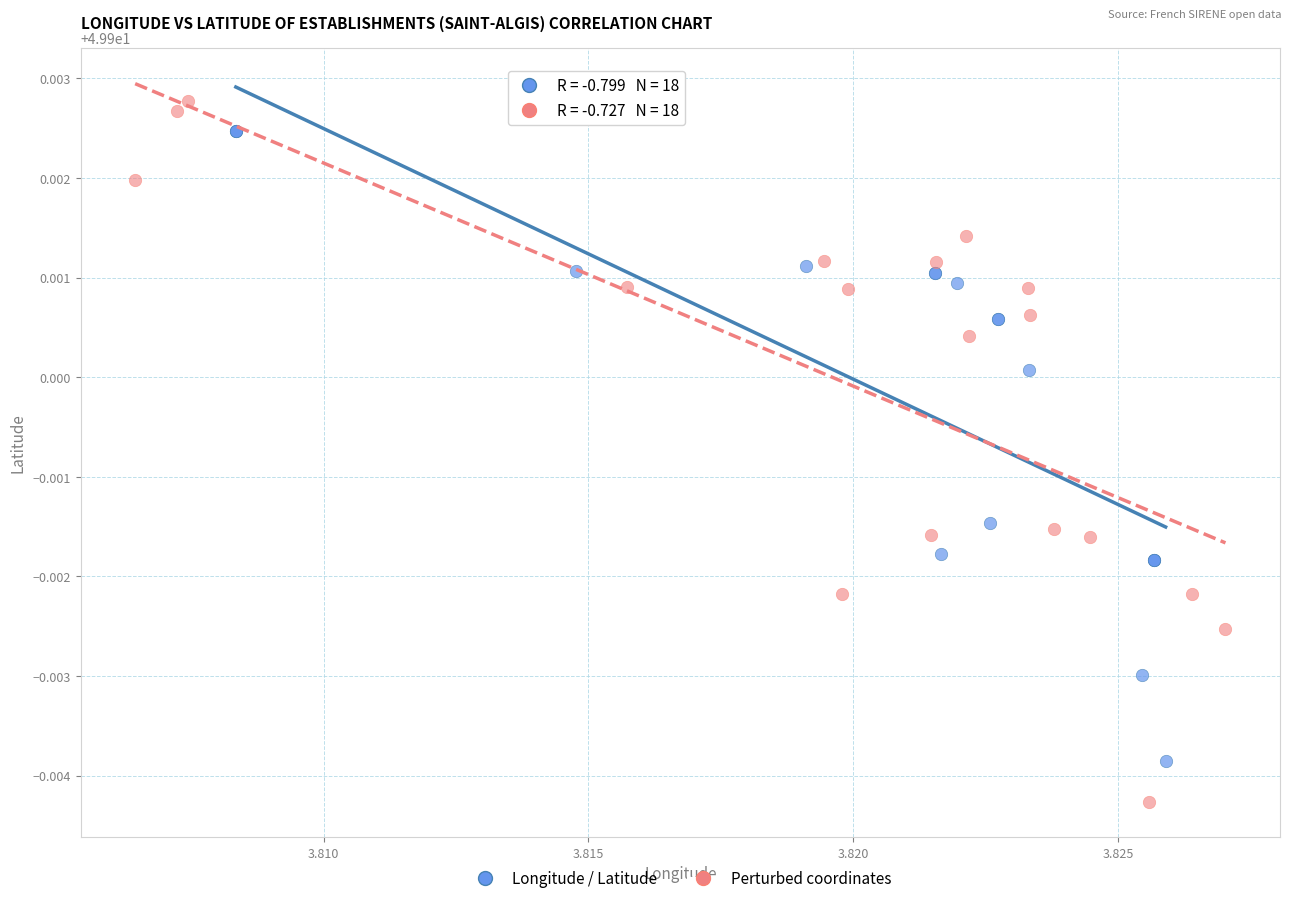

Which series contains the highest Y value?

Perturbed coordinates